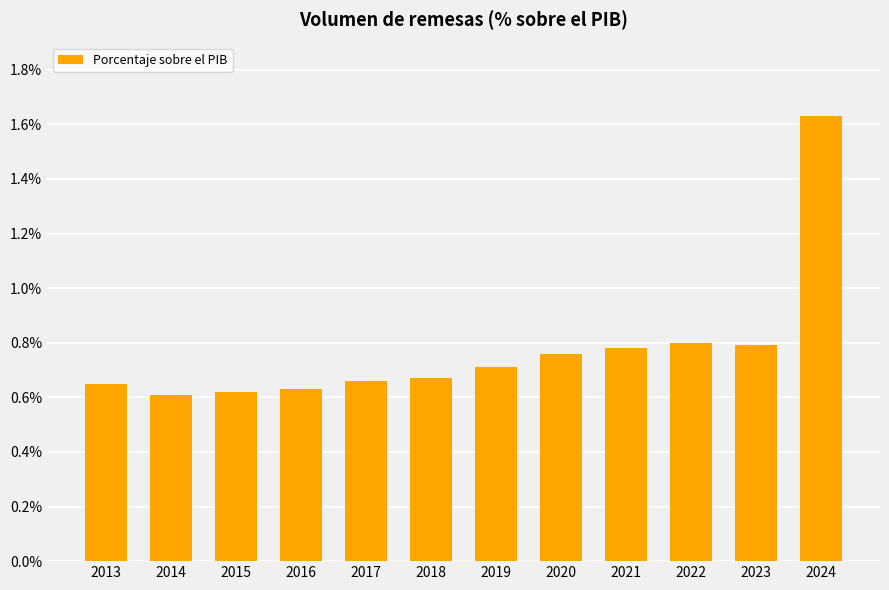

What is the difference between the second highest and second lowest values?

0.2